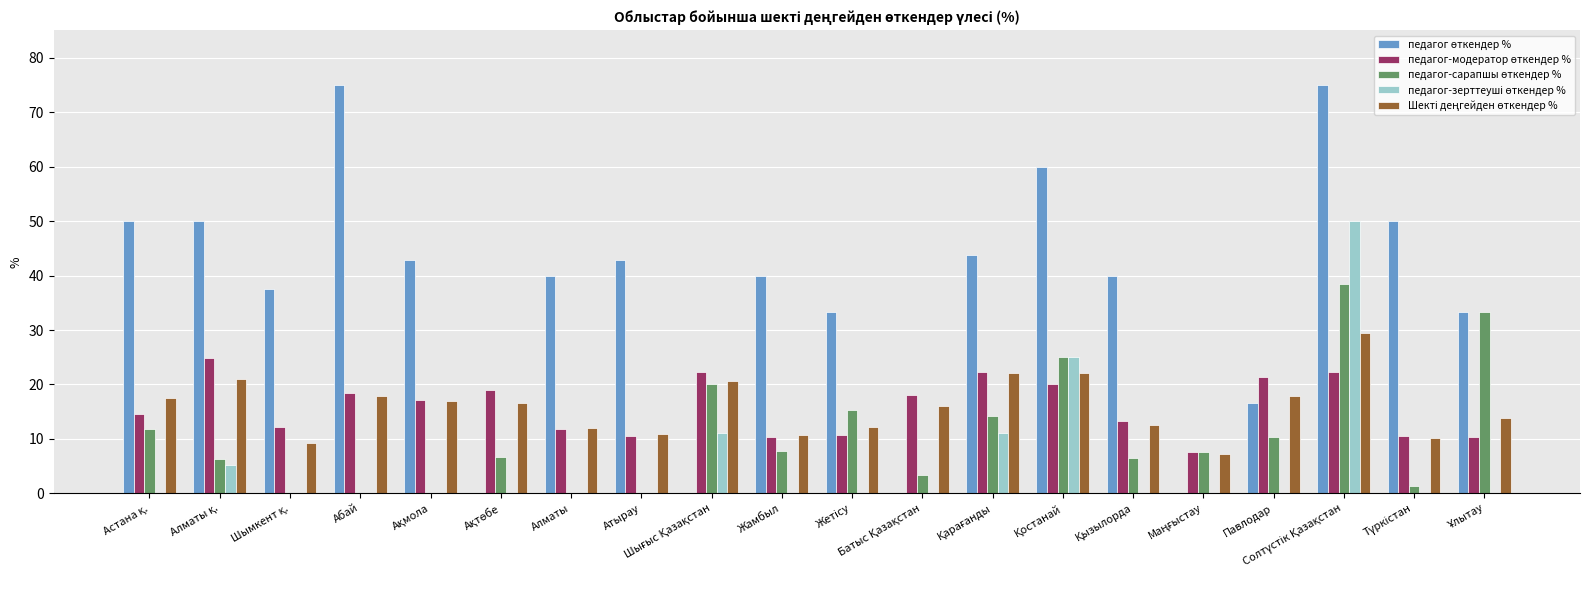

What is the maximum value shown in the chart?

75.0